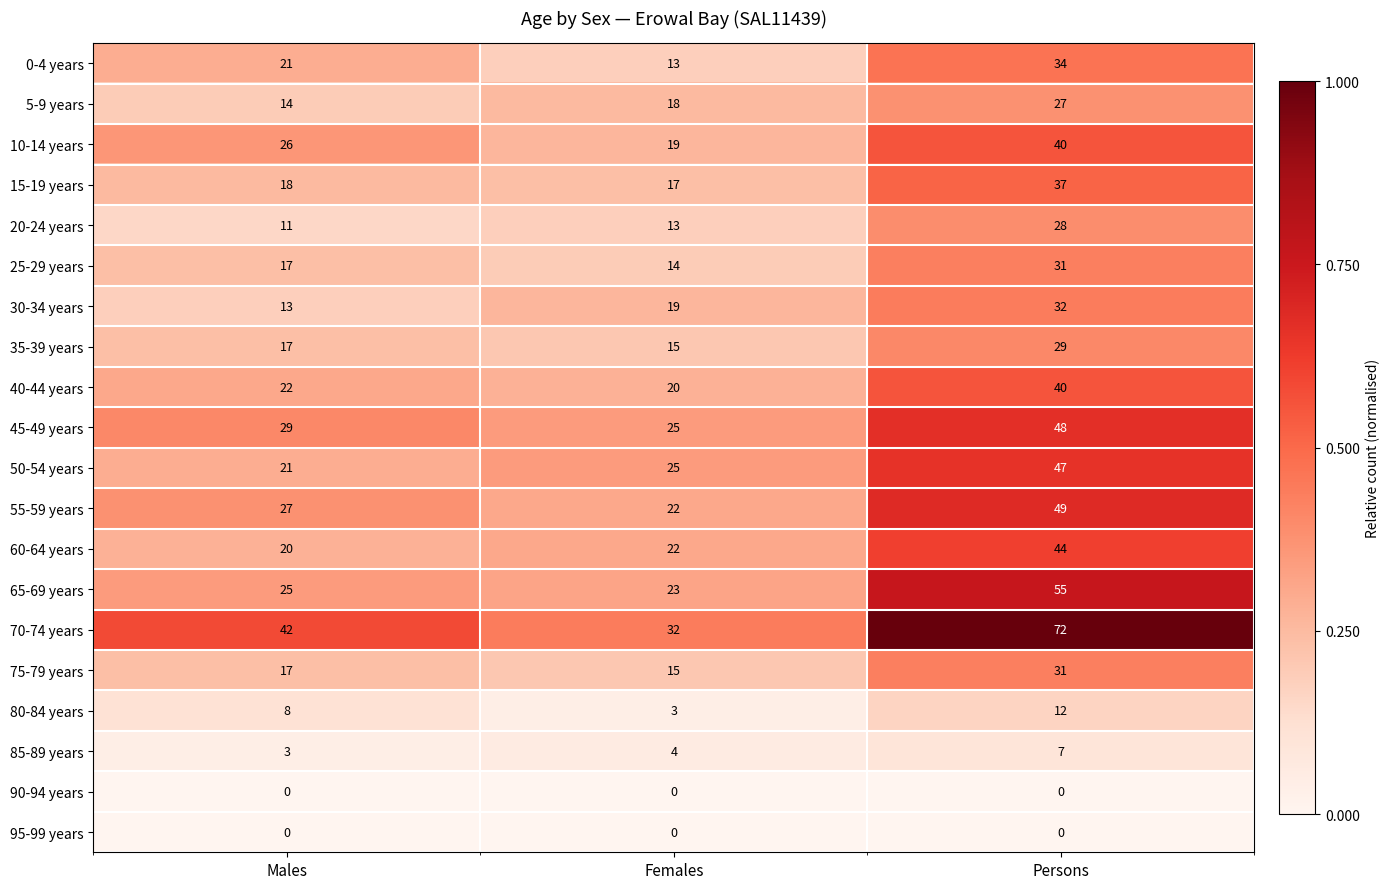

List the labels in order of 50-54 years value, smallest first.

Males, Females, Persons